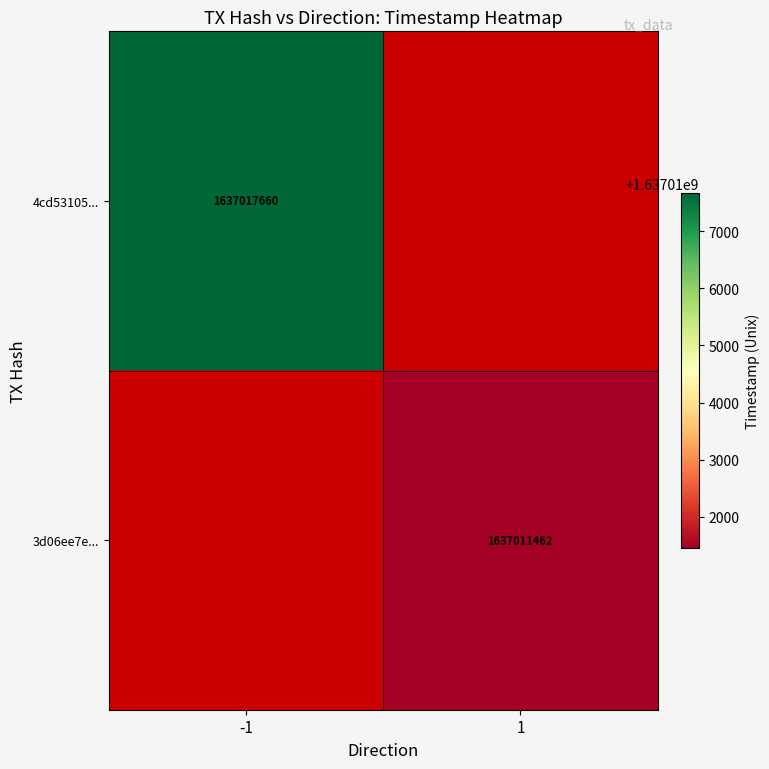

Is the value of 4cd53105... at -1 greater than the value of 3d06ee7e... at 1?

Yes